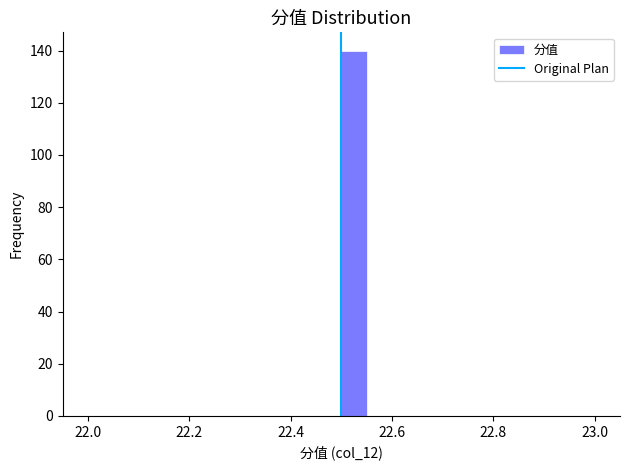

Around what value on the x-axis is the tallest bar? Give the approximate position of its centre, as read against the axis.

22.52